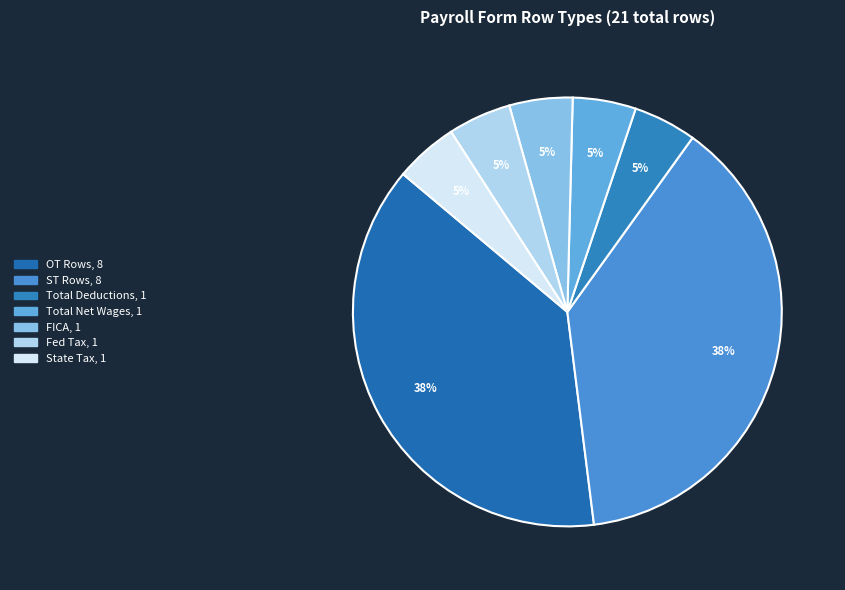

Is there any slice that represents more than half of the pie?

No